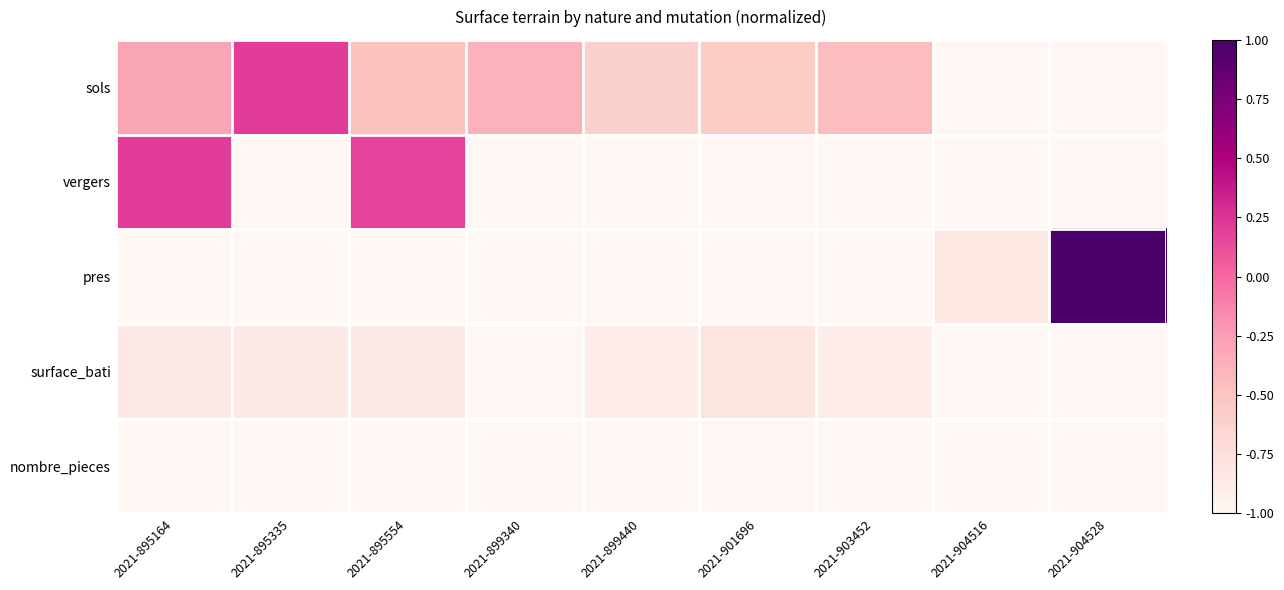

Rank the series by their maximum value, from highest to lowest.

pres, sols, vergers, surface_bati, nombre_pieces